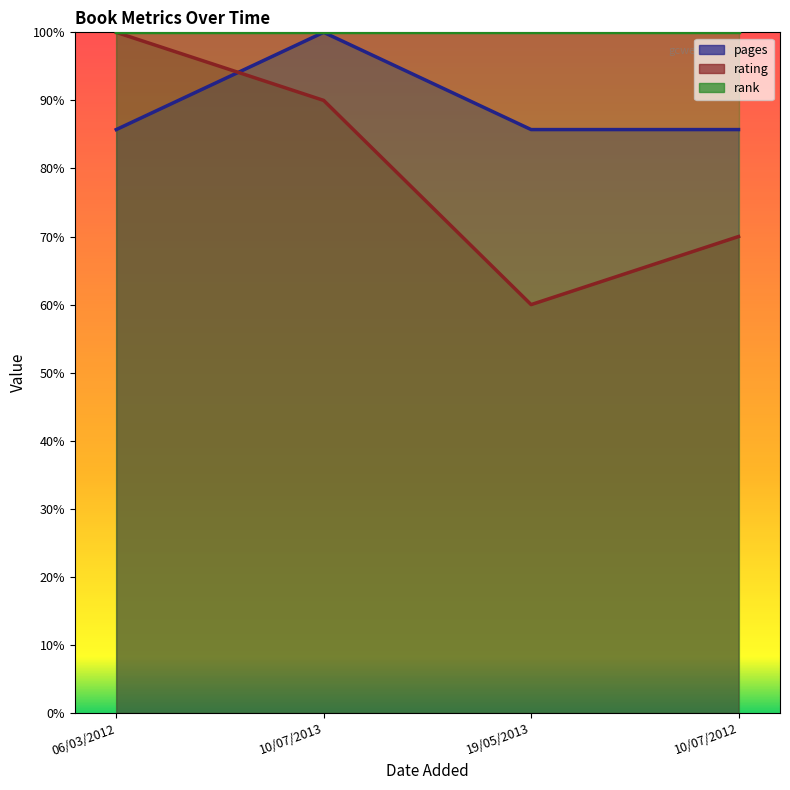

What is the value of the pages point at the 4th from the left?

85.7